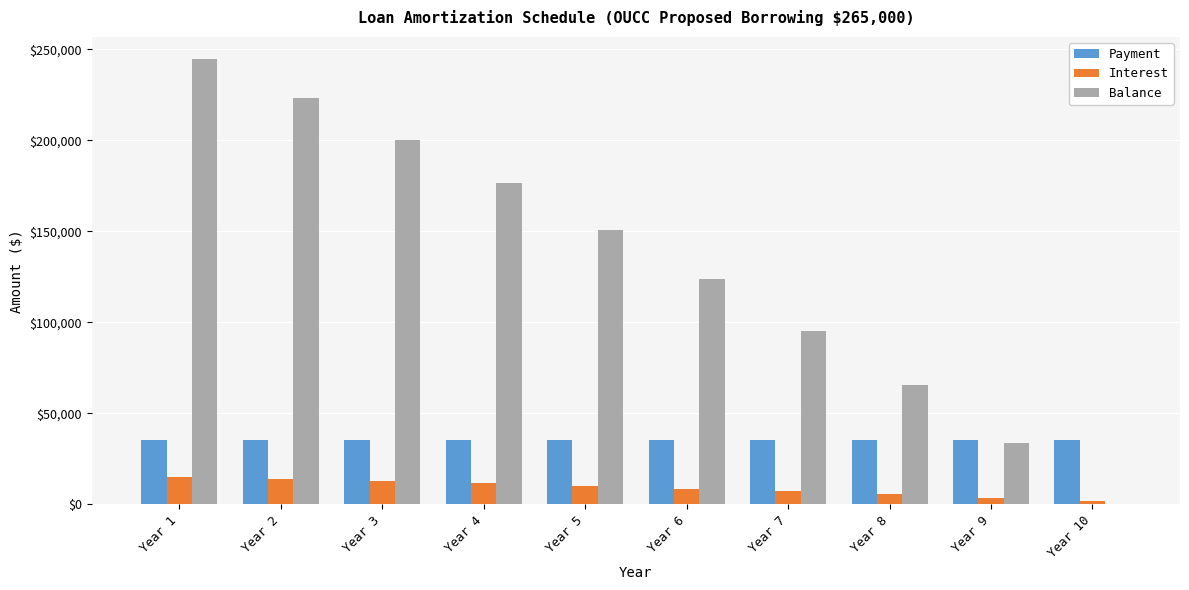

What is the total value across all series at Year 4?

223442.5